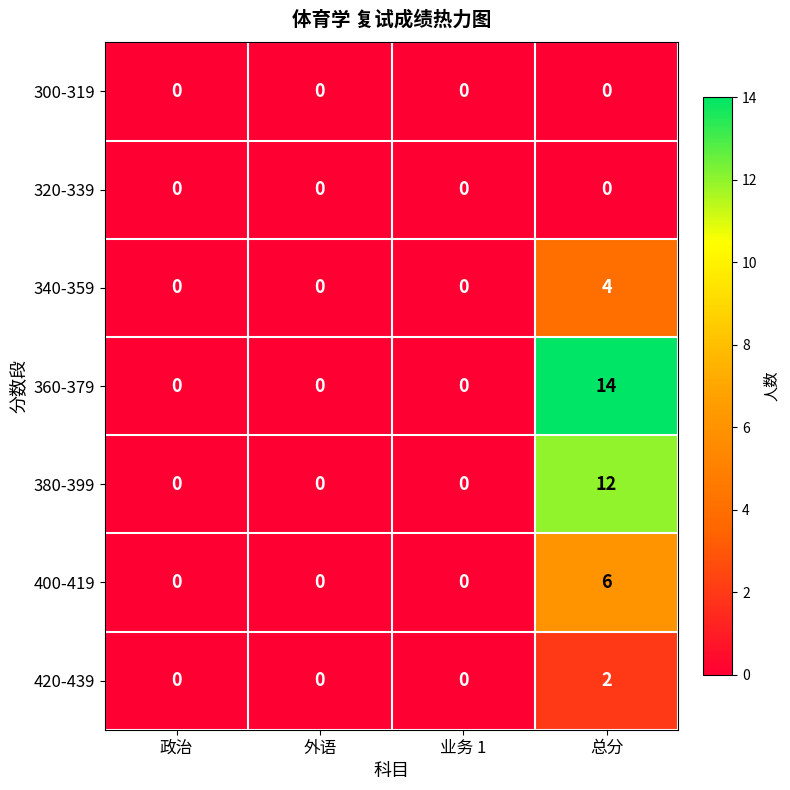

What is the average value of the 380-399 series?

3